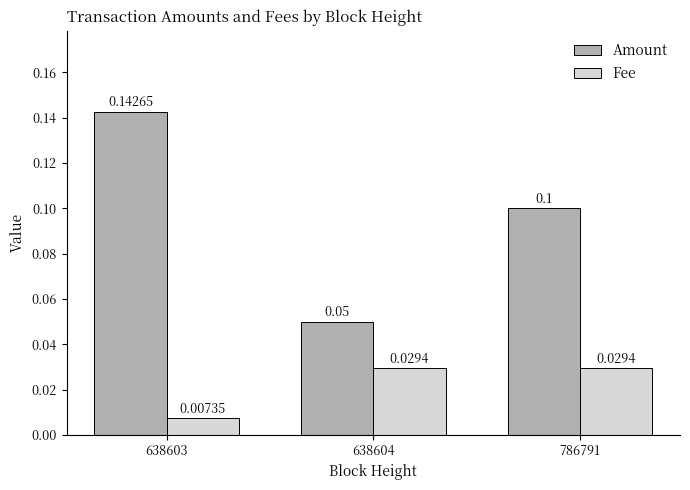

How many groups of bars are there?

3